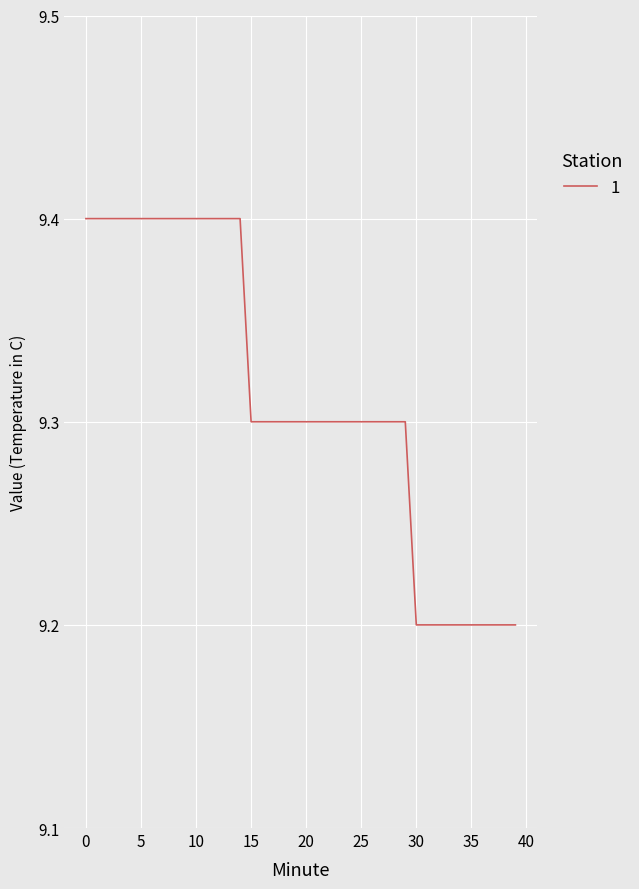

How many lines are shown in the chart?

1